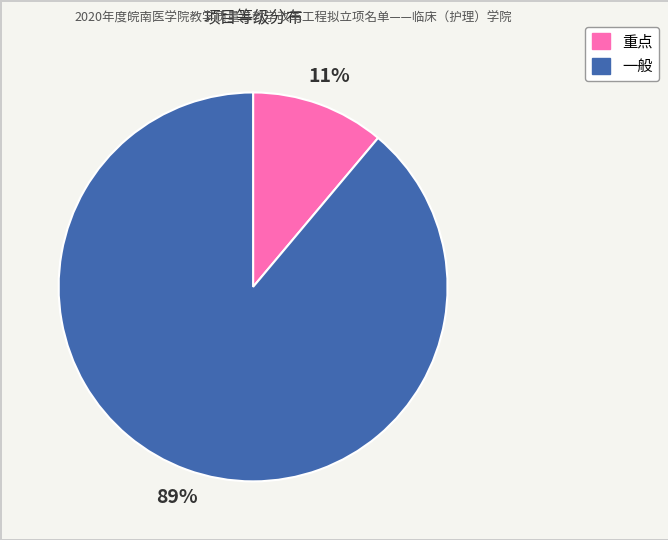

What percentage is the 重点 slice, to the nearest percent?

11%